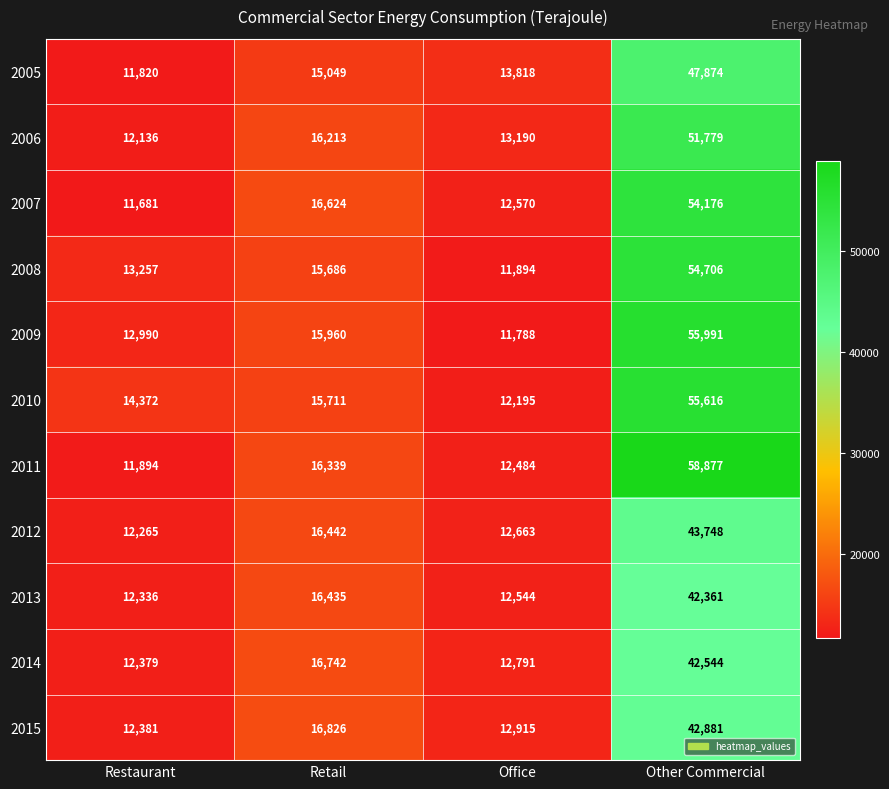

Which series has the largest total across all categories?

2011